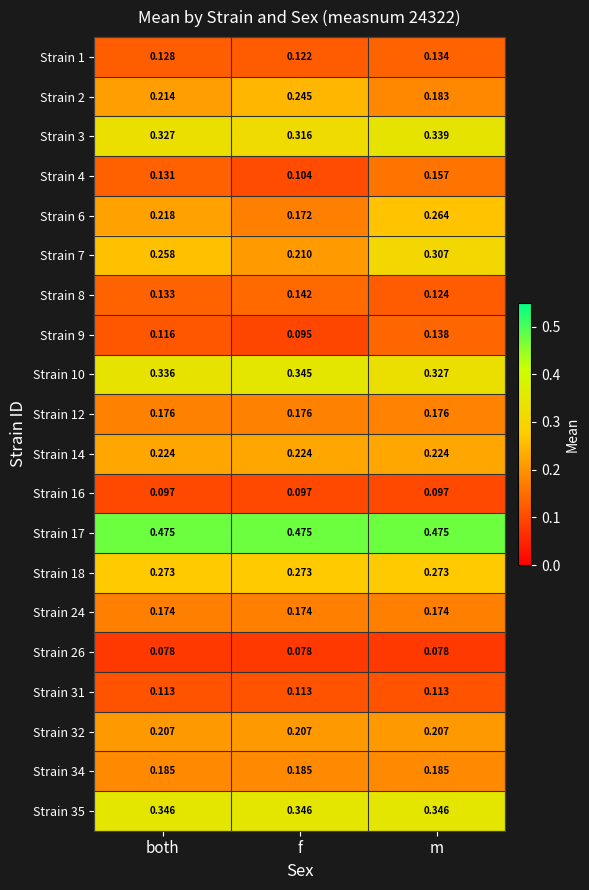

Is the value of Strain 3 at both greater than the value of Strain 16 at m?

Yes